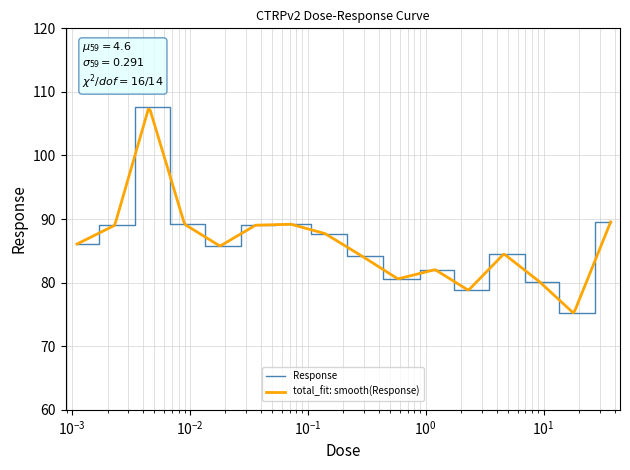

Reading left to right, extract all data points from this chart.

86.1	89.0	107.7	89.2	85.8	89.0	89.2	87.7	84.1	80.6	82.0	78.8	84.5	80.2	75.2	89.5